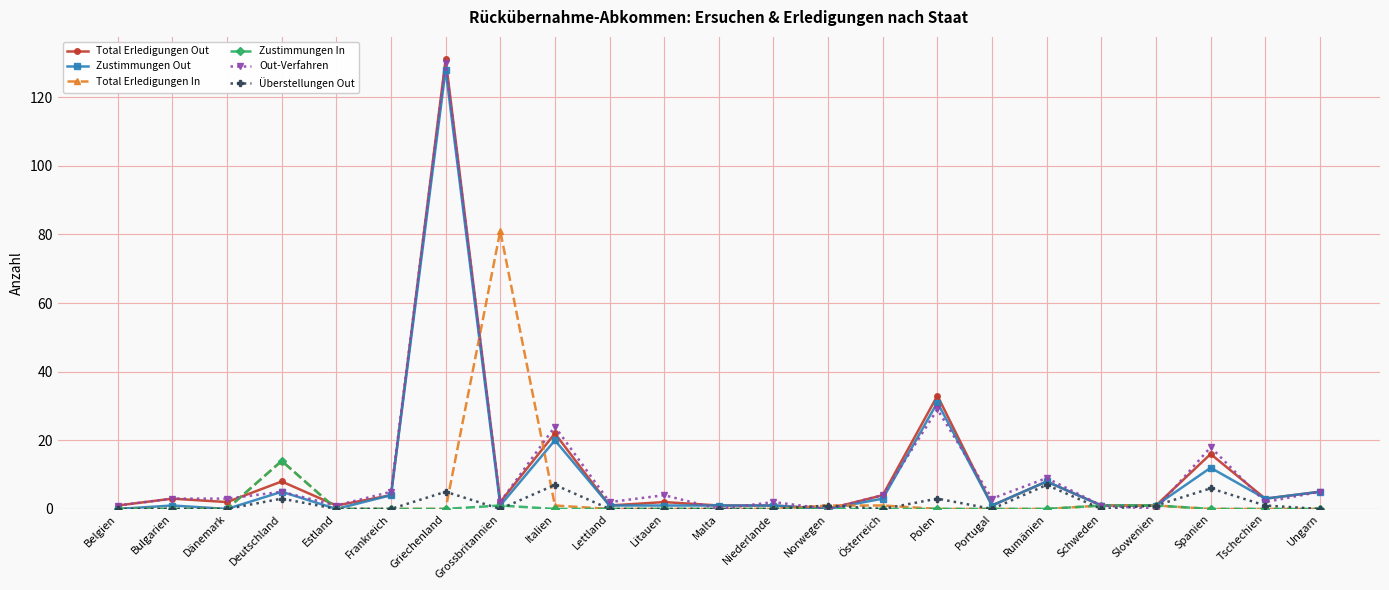

At how many categories does at least one series exceed 82?

1